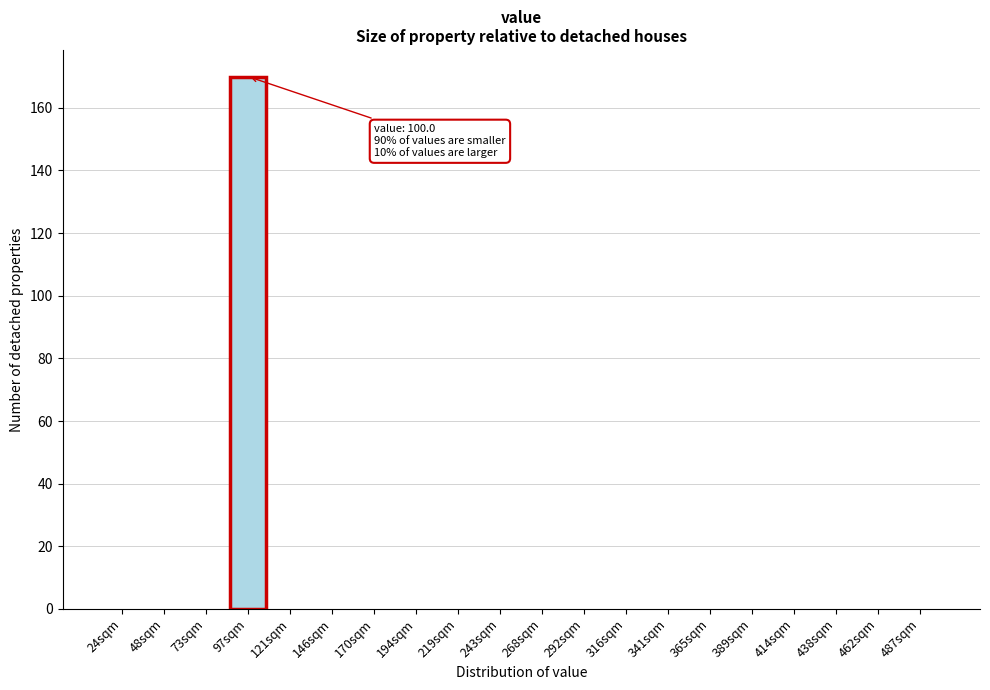

Reading left to right, what are all the values shown in this chart?

24sqm=0	48sqm=0	73sqm=0	97sqm=170	121sqm=0	146sqm=0	170sqm=0	194sqm=0	219sqm=0	243sqm=0	268sqm=0	292sqm=0	316sqm=0	341sqm=0	365sqm=0	389sqm=0	414sqm=0	438sqm=0	462sqm=0	487sqm=0